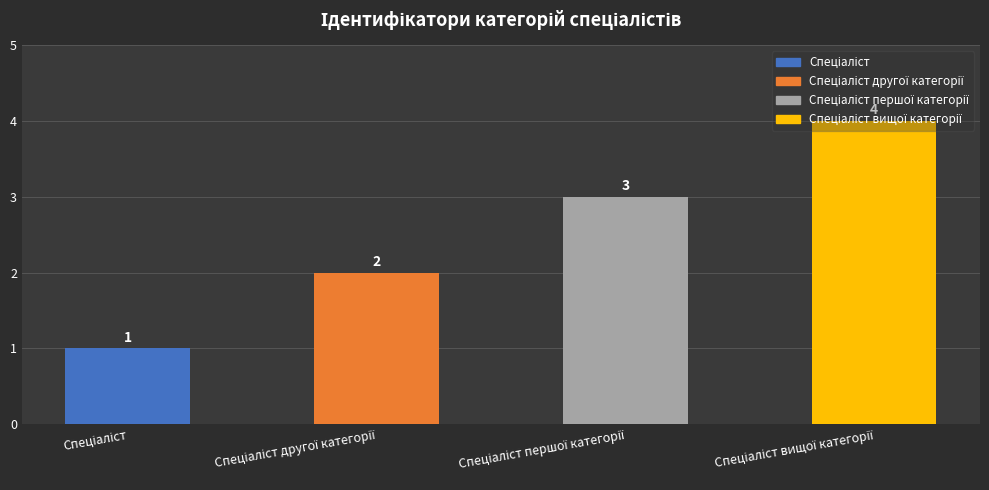

What is the greatest value displayed?

4